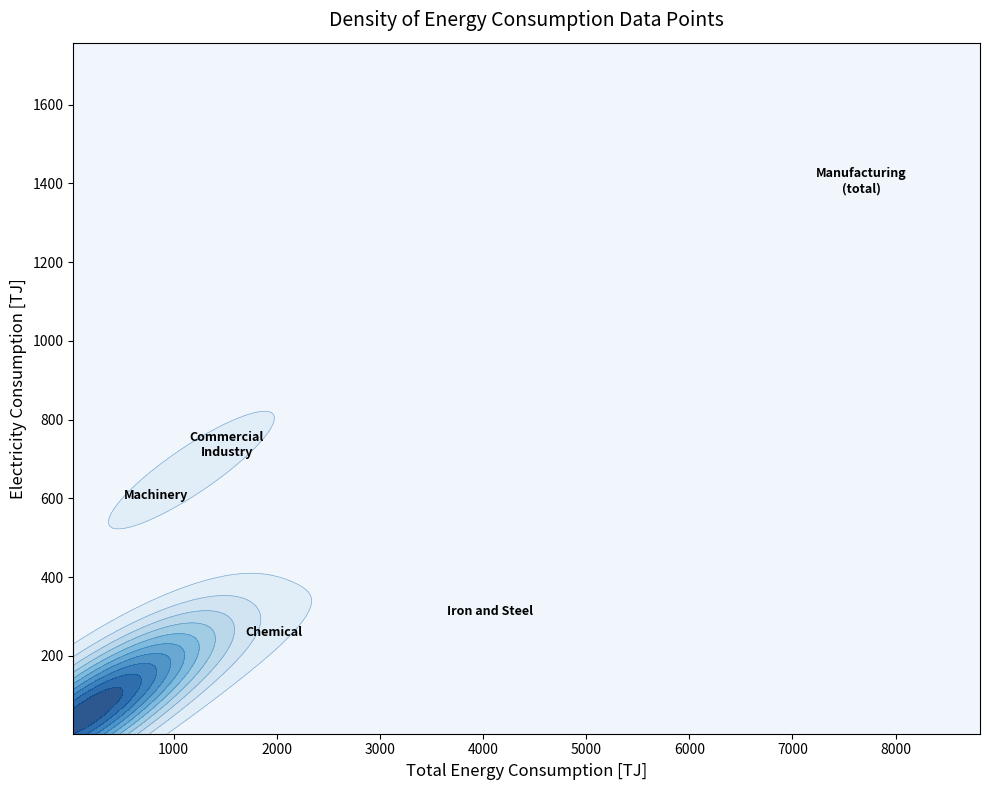

The Manufacturing series shows 13002.0 at Total [TJ]. True or false?

False